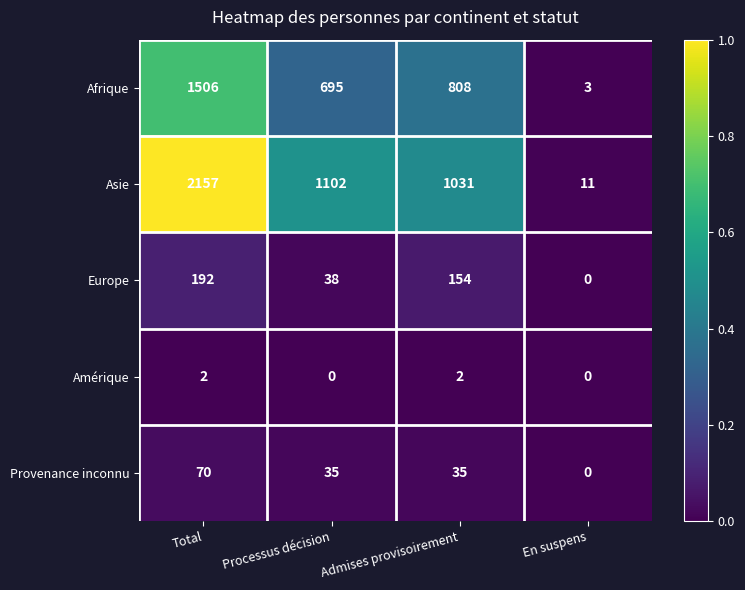

What is the difference between the highest and lowest values at Admises provisoirement?

1029